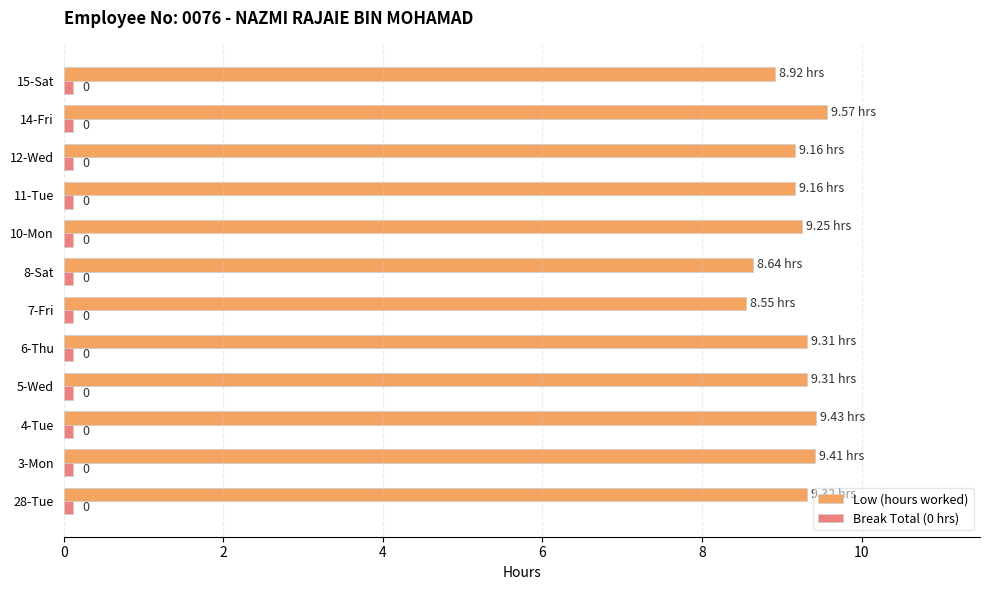

What is the difference between the second highest and second lowest values in the Low (hours worked) series?

0.8